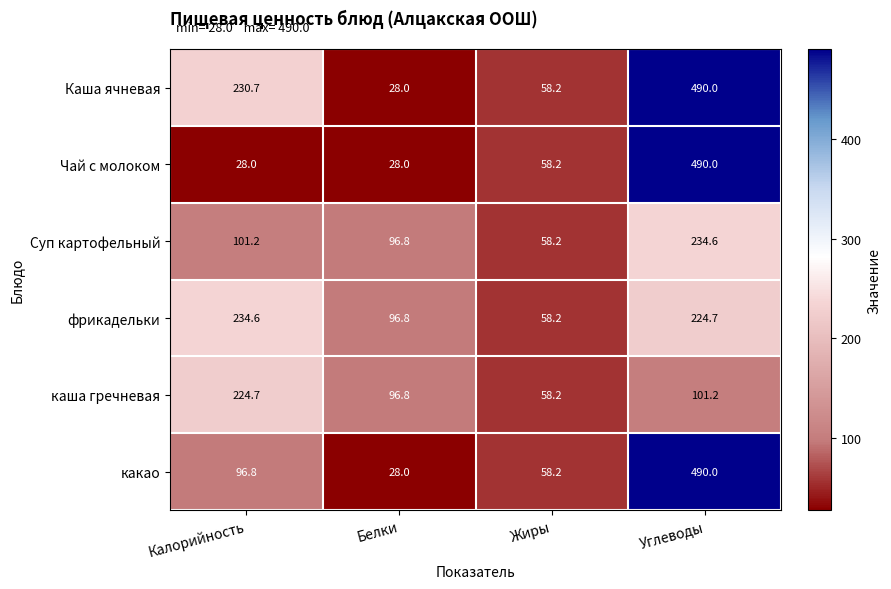

Is it true that фрикадельки equals 18.3 at Жиры?

False